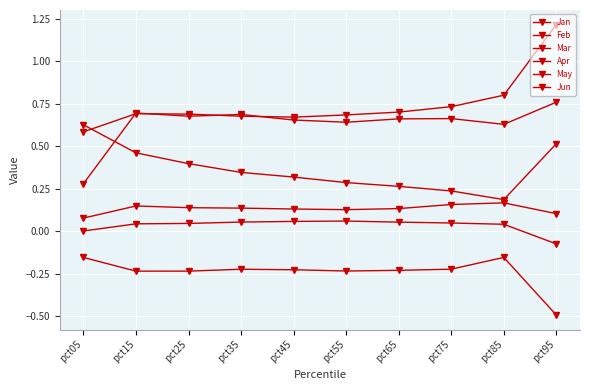

Reading left to right, what are all the values shown in this chart?

Jan: pct05=0.6	pct15=0.5	pct25=0.4	pct35=0.3	pct45=0.3	pct55=0.3	pct65=0.3	pct75=0.2	pct85=0.2	pct95=0.5
Feb: pct05=0.3	pct15=0.7	pct25=0.7	pct35=0.7	pct45=0.7	pct55=0.6	pct65=0.7	pct75=0.7	pct85=0.6	pct95=0.8
Mar: pct05=-0.2	pct15=-0.2	pct25=-0.2	pct35=-0.2	pct45=-0.2	pct55=-0.2	pct65=-0.2	pct75=-0.2	pct85=-0.2	pct95=-0.5
Apr: pct05=0.0	pct15=0.0	pct25=0.0	pct35=0.1	pct45=0.1	pct55=0.1	pct65=0.1	pct75=0.0	pct85=0.0	pct95=-0.1
May: pct05=0.6	pct15=0.7	pct25=0.7	pct35=0.7	pct45=0.7	pct55=0.7	pct65=0.7	pct75=0.7	pct85=0.8	pct95=1.2
Jun: pct05=0.1	pct15=0.1	pct25=0.1	pct35=0.1	pct45=0.1	pct55=0.1	pct65=0.1	pct75=0.2	pct85=0.2	pct95=0.1